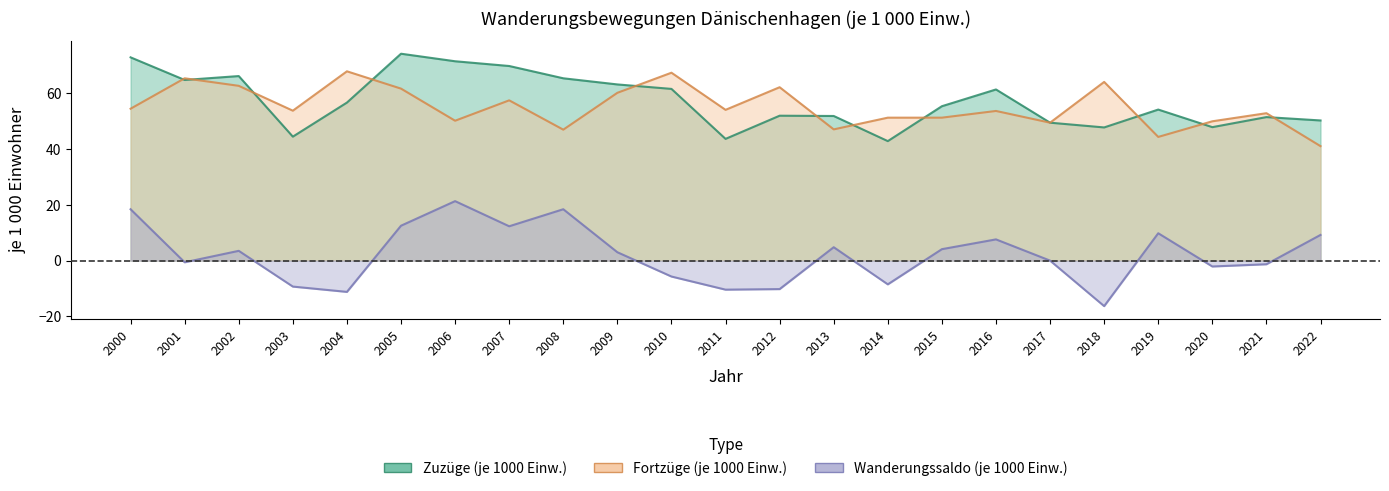

Reading left to right, transcribe all the data shown in this chart.

Zuzüge (je 1000 Einw.): 2000=72.8	2001=64.7	2002=66.1	2003=44.4	2004=56.6	2005=74.1	2006=71.4	2007=69.7	2008=65.3	2009=63.1	2010=61.5	2011=43.6	2012=51.9	2013=51.8	2014=42.8	2015=55.3	2016=61.3	2017=49.4	2018=47.7	2019=54.1	2020=47.8	2021=51.4	2022=50.2
Fortzüge (je 1000 Einw.): 2000=54.4	2001=65.3	2002=62.6	2003=53.7	2004=67.8	2005=61.6	2006=50.1	2007=57.4	2008=46.9	2009=60.1	2010=67.3	2011=54.0	2012=62.1	2013=47.0	2014=51.2	2015=51.2	2016=53.6	2017=49.4	2018=64.0	2019=44.3	2020=49.9	2021=52.8	2022=41.0
Wanderungssaldo (je 1000 Einw.): 2000=18.4	2001=-0.6	2002=3.5	2003=-9.3	2004=-11.2	2005=12.5	2006=21.3	2007=12.3	2008=18.4	2009=3.0	2010=-5.7	2011=-10.4	2012=-10.2	2013=4.8	2014=-8.5	2015=4.1	2016=7.6	2017=0.0	2018=-16.3	2019=9.8	2020=-2.1	2021=-1.3	2022=9.2